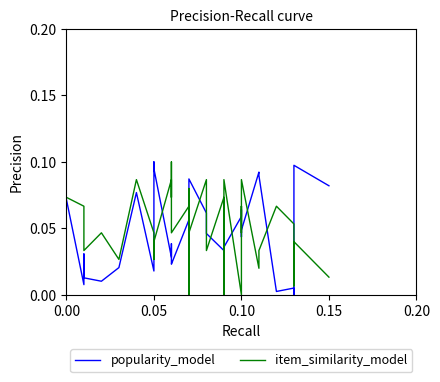

How many times do item_similarity_model and popularity_model cross each other?

17